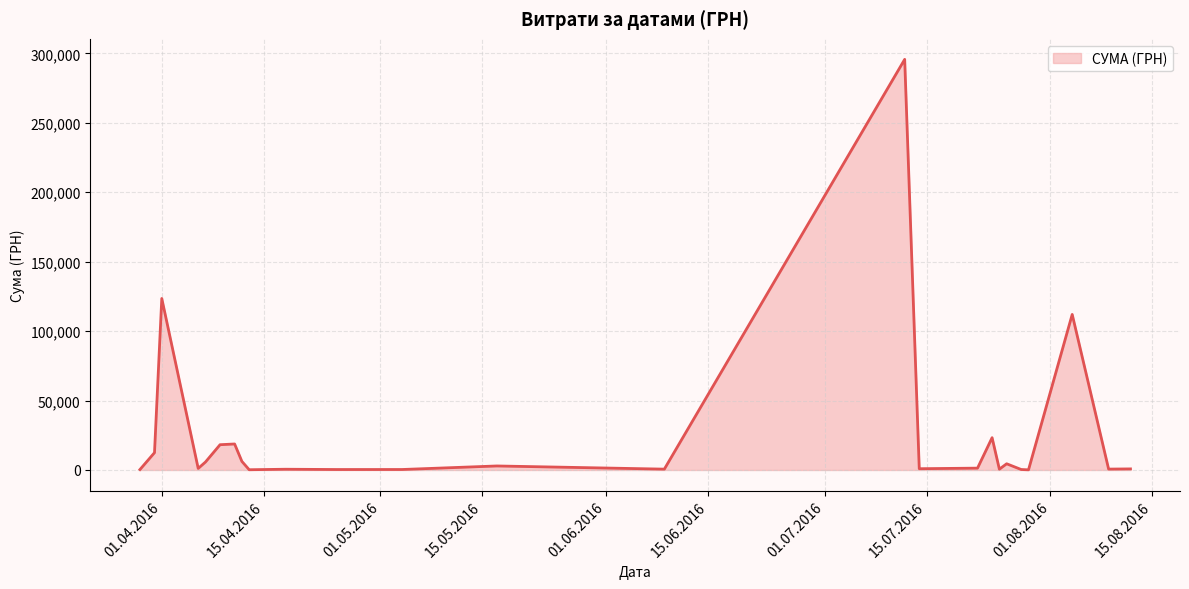

What is the maximum value shown in the chart?

295638.6